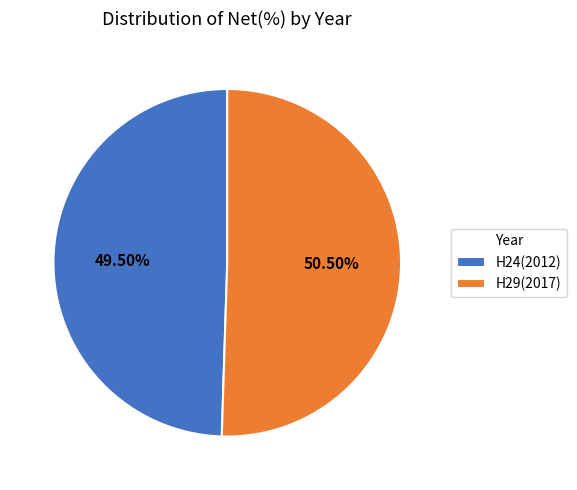

What percentage do H24(2012) and H29(2017) together represent?

100.0%